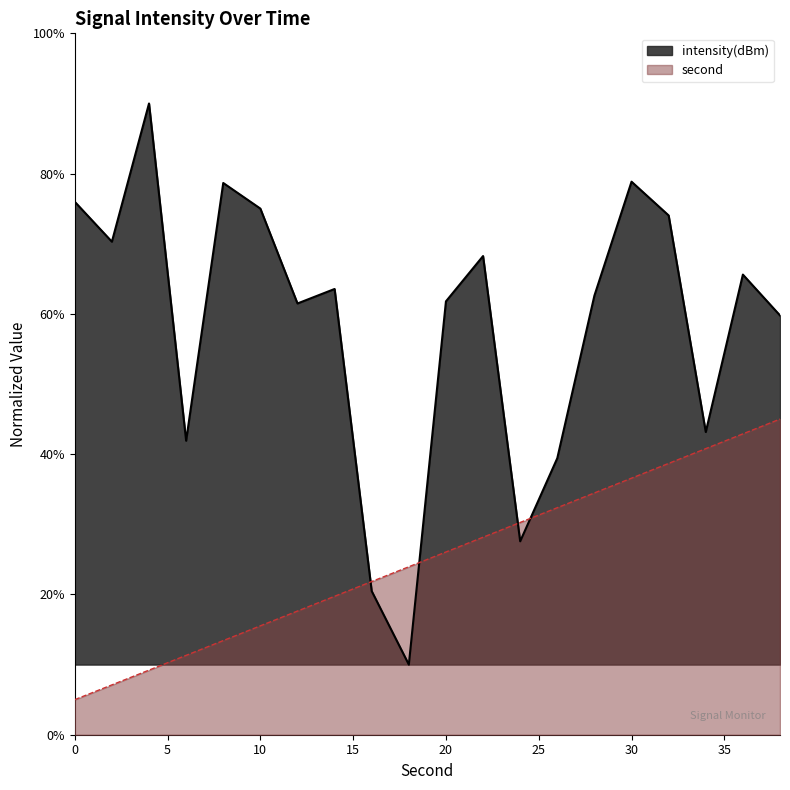

Which series has the largest range (max minus min)?

intensity(dBm)